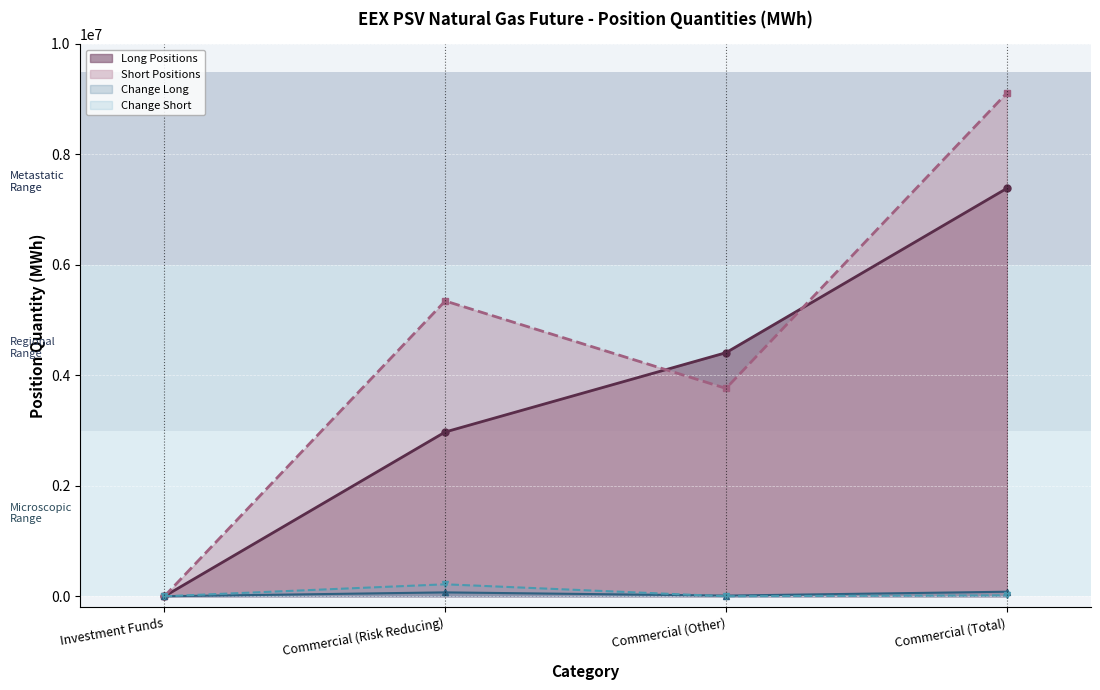

Reading right to left, list all the values displayed in this chart.

Long Positions: Commercial (Total)=7384584	Commercial (Other)=4410216	Commercial (Risk Reducing)=2974368	Investment Funds=0
Short Positions: Commercial (Total)=9110088	Commercial (Other)=3763512	Commercial (Risk Reducing)=5346576	Investment Funds=0
Change Long: Commercial (Total)=82176	Commercial (Other)=11904	Commercial (Risk Reducing)=70272	Investment Funds=0
Change Short: Commercial (Total)=17544	Commercial (Other)=0	Commercial (Risk Reducing)=216600	Investment Funds=0